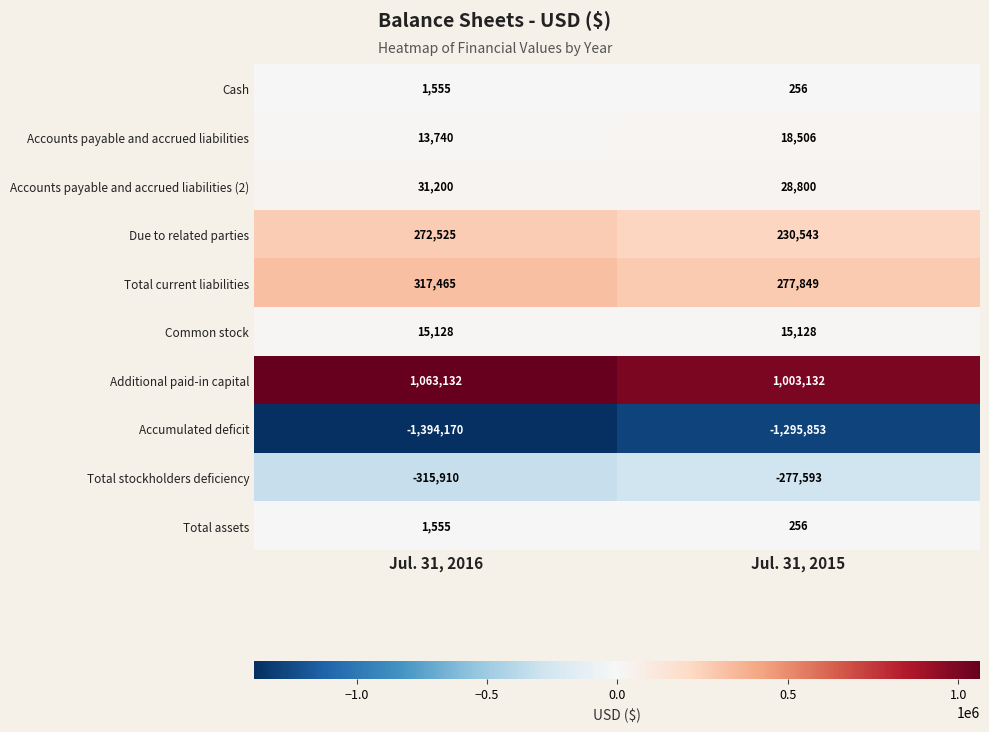

Which category has the lowest value across all series?

Jul. 31, 2016